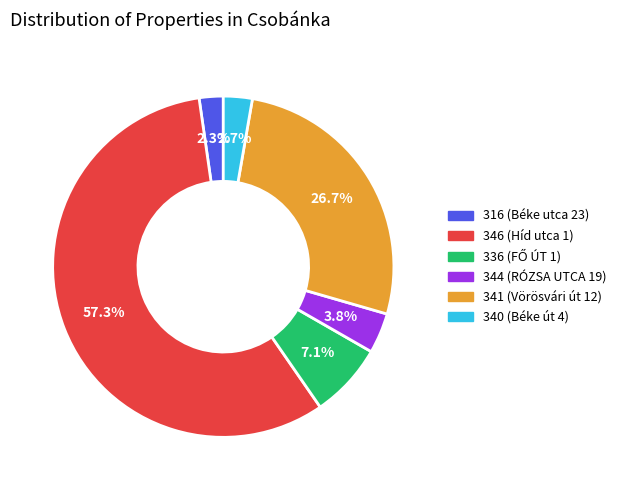

How many slices are in this pie chart?

6